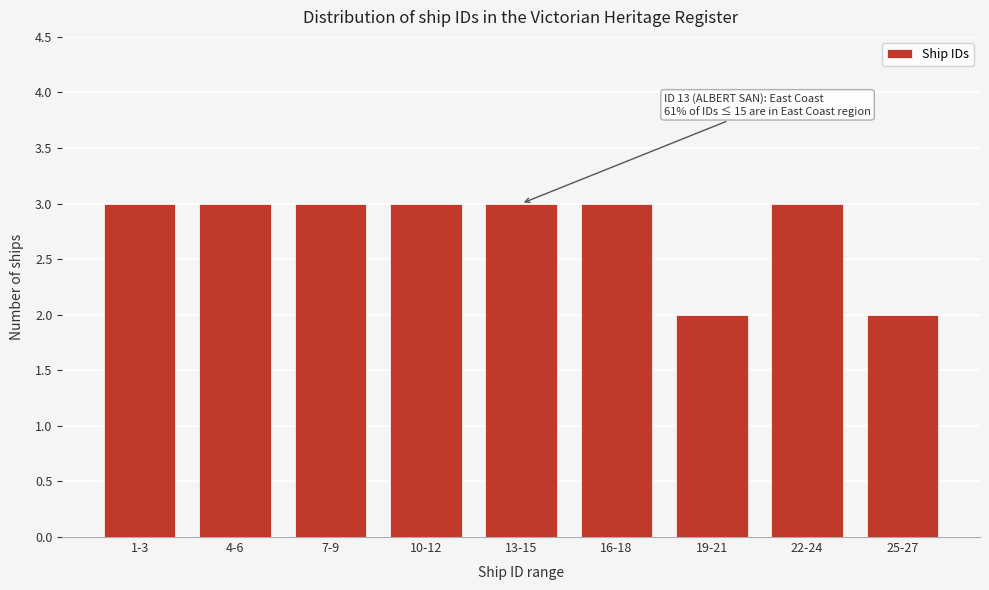

Reading left to right, transcribe all the data shown in this chart.

1-3=3	4-6=3	7-9=3	10-12=3	13-15=3	16-18=3	19-21=2	22-24=3	25-27=2